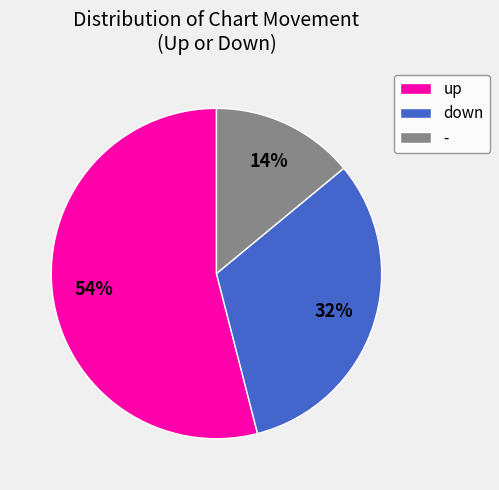

Rank the categories by value from highest to lowest.

up, down, -